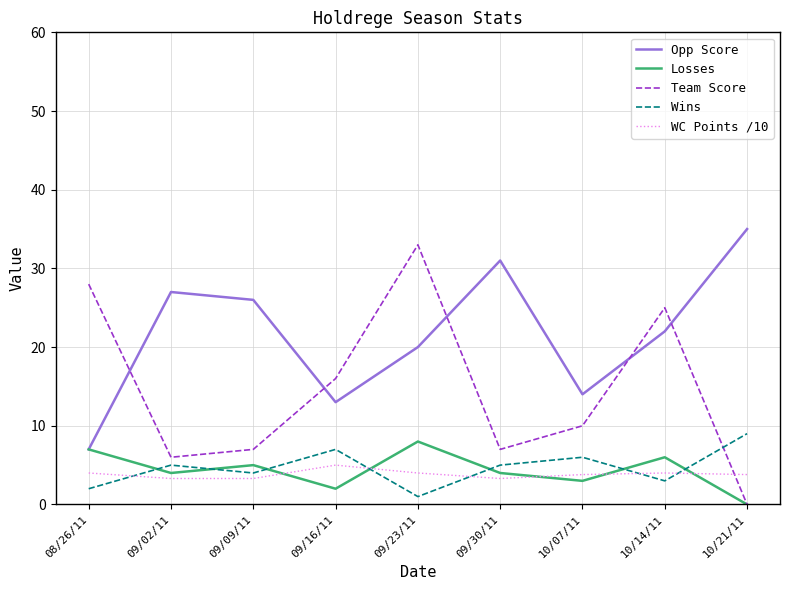

What value does the Losses series have at 09/30/11?

4.0